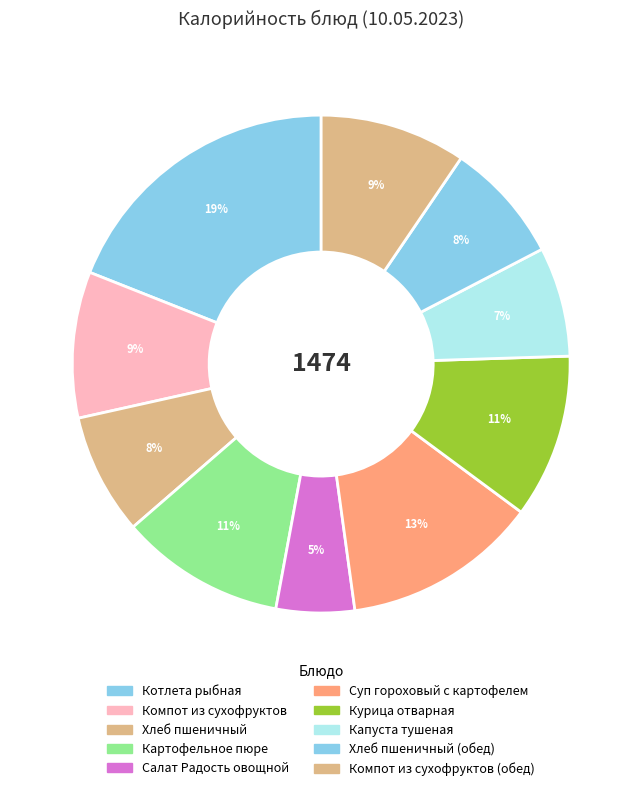

How many segments does this pie chart have?

10